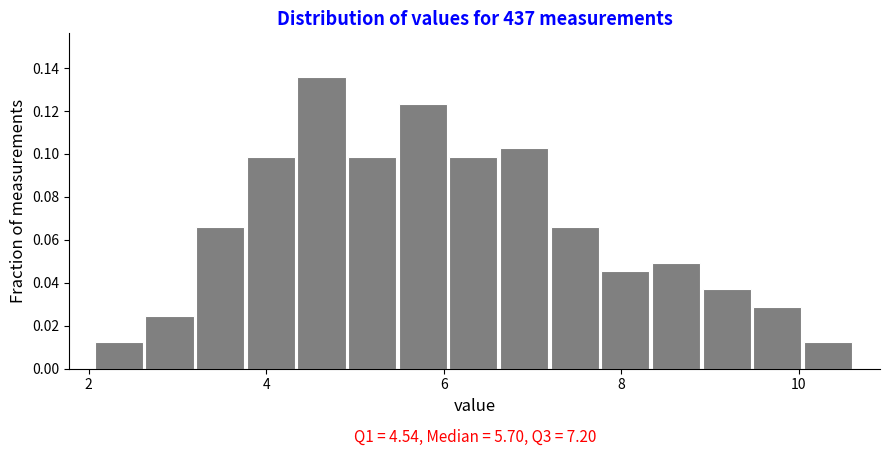

Read against the x-axis, roughly where is the centre of the tallest bar?

4.6